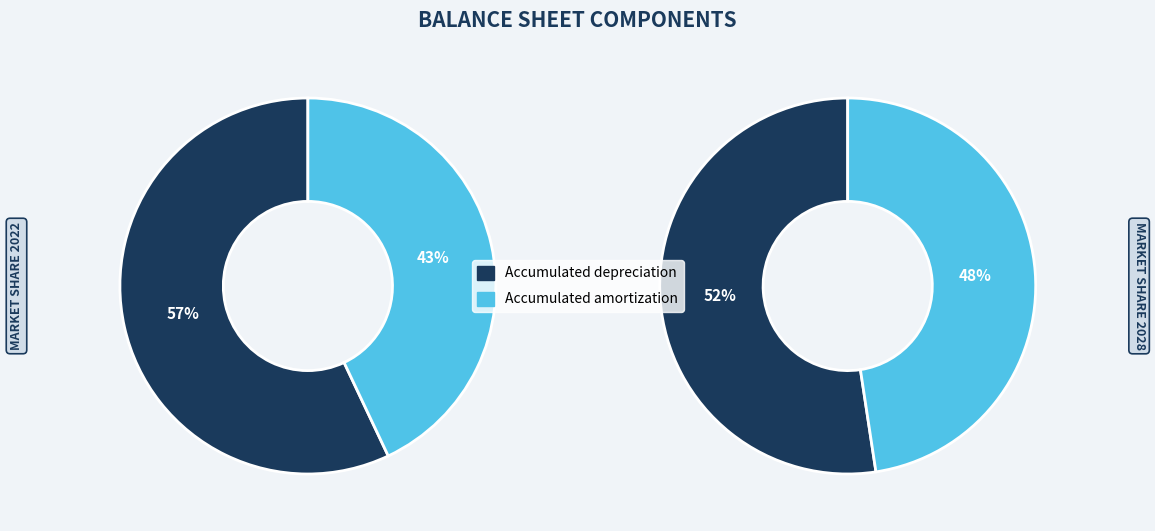

Count the number of slices in the pie.

2